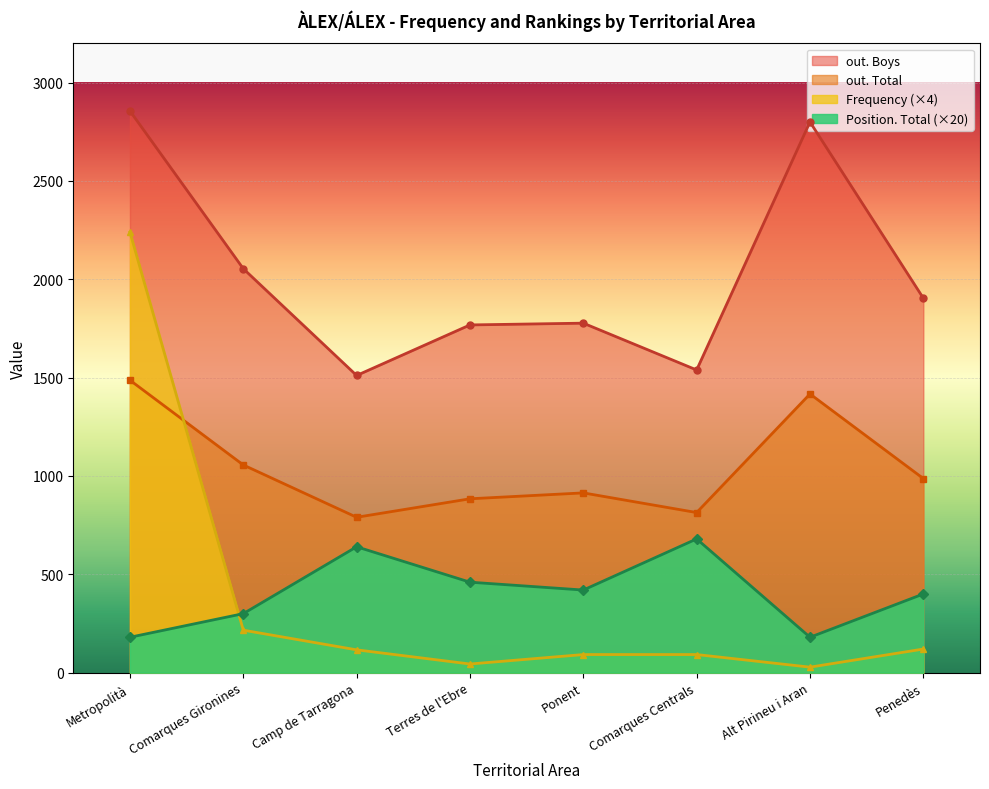

The out. Boys series shows 682 at Terres de l'Ebre. True or false?

False